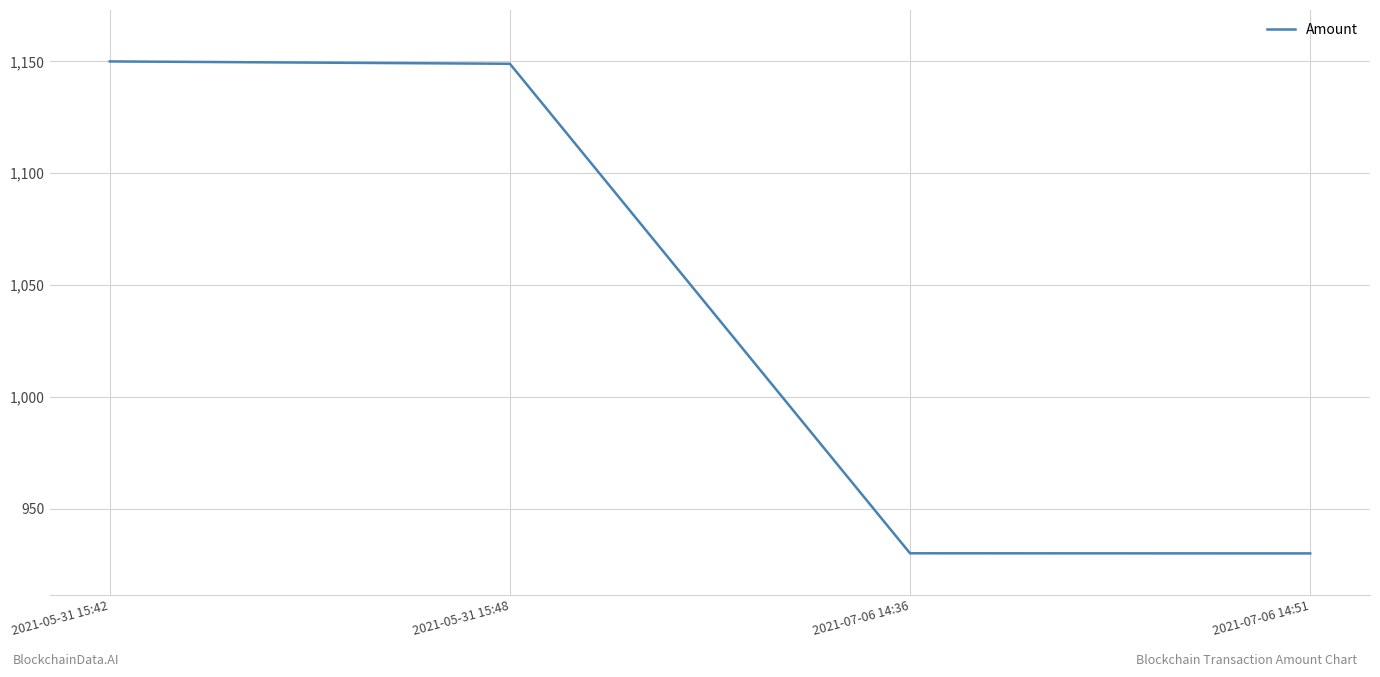

Count the number of data series in this chart.

1